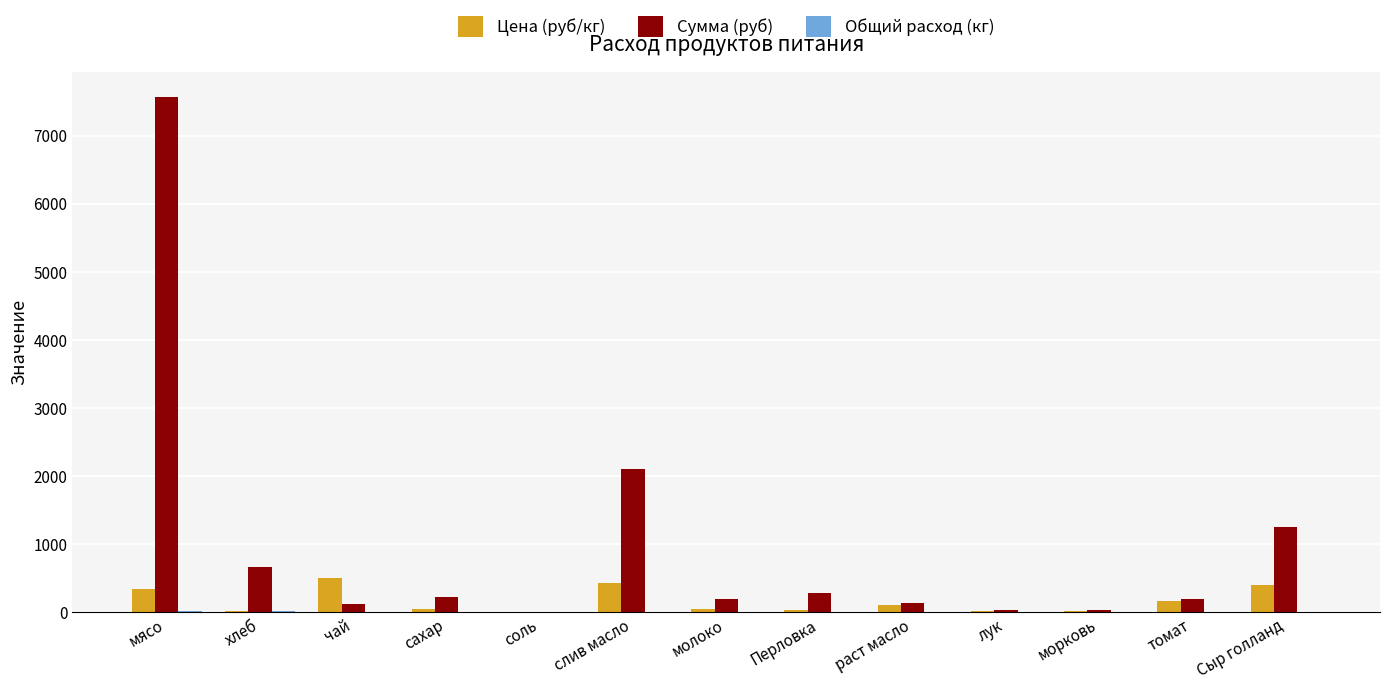

At which label does Сумма (руб) first exceed 197?

мясо